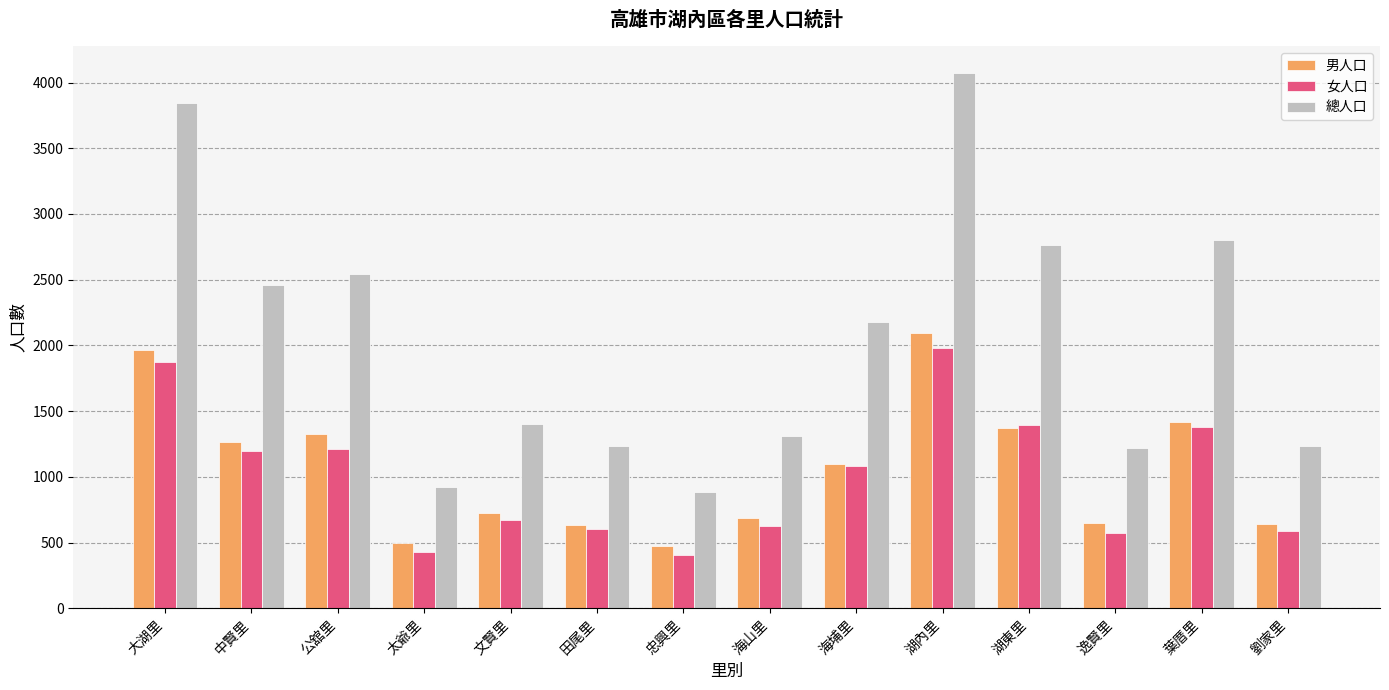

What is the maximum value shown in the chart?

4073